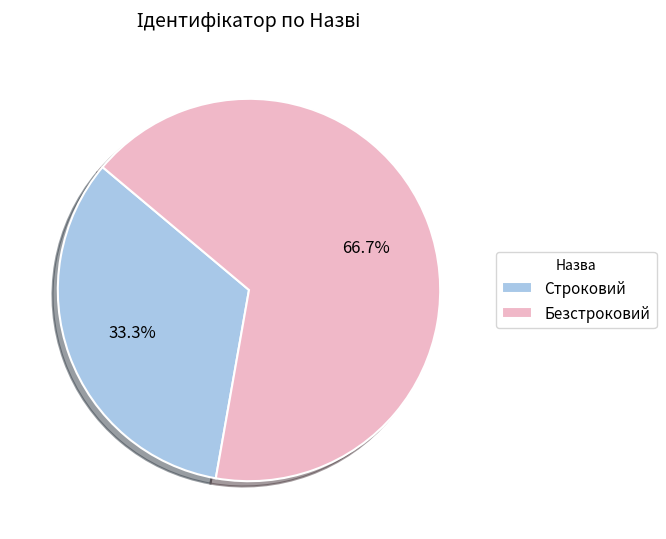

How many segments does this pie chart have?

2